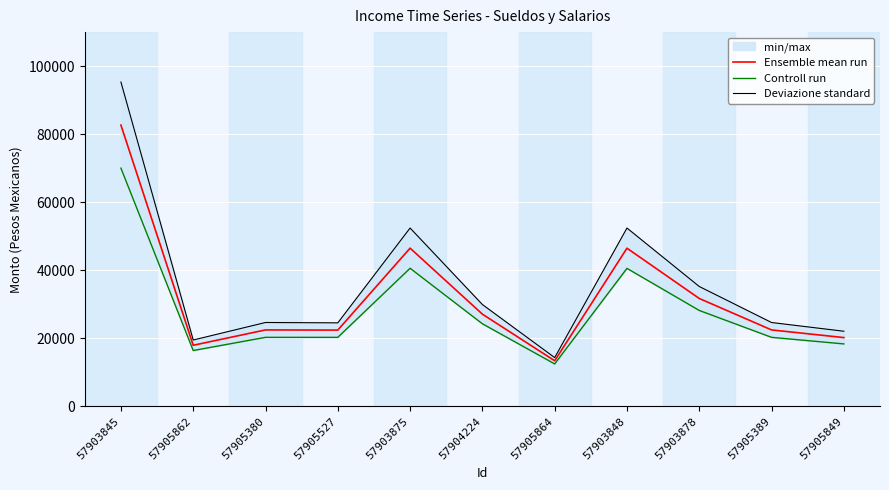

At which category does Controll run reach its first local peak?

57903875